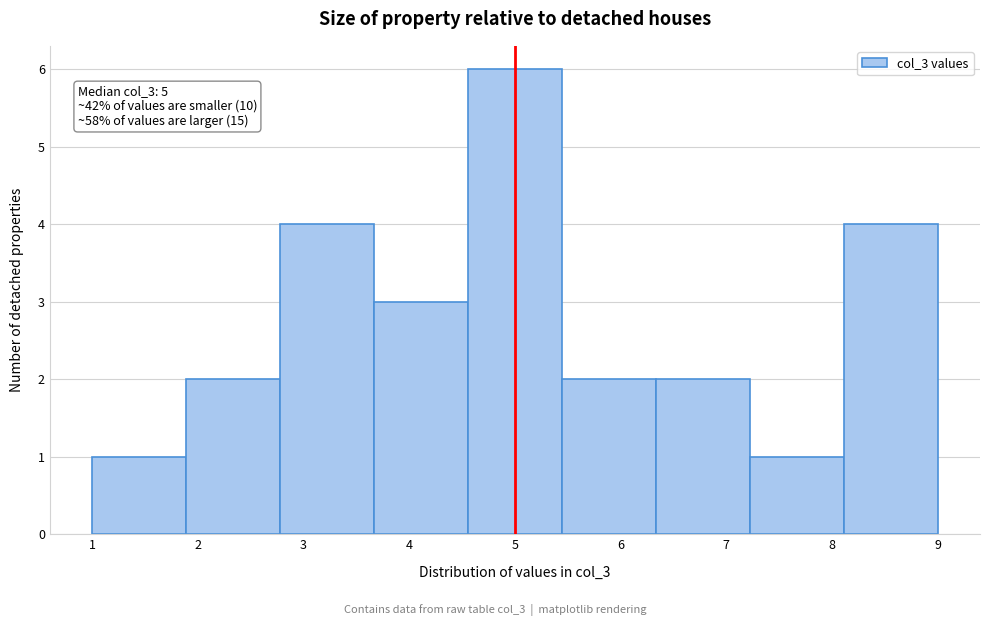

Which range on the x-axis has the tallest bar?

4.6 to 5.4